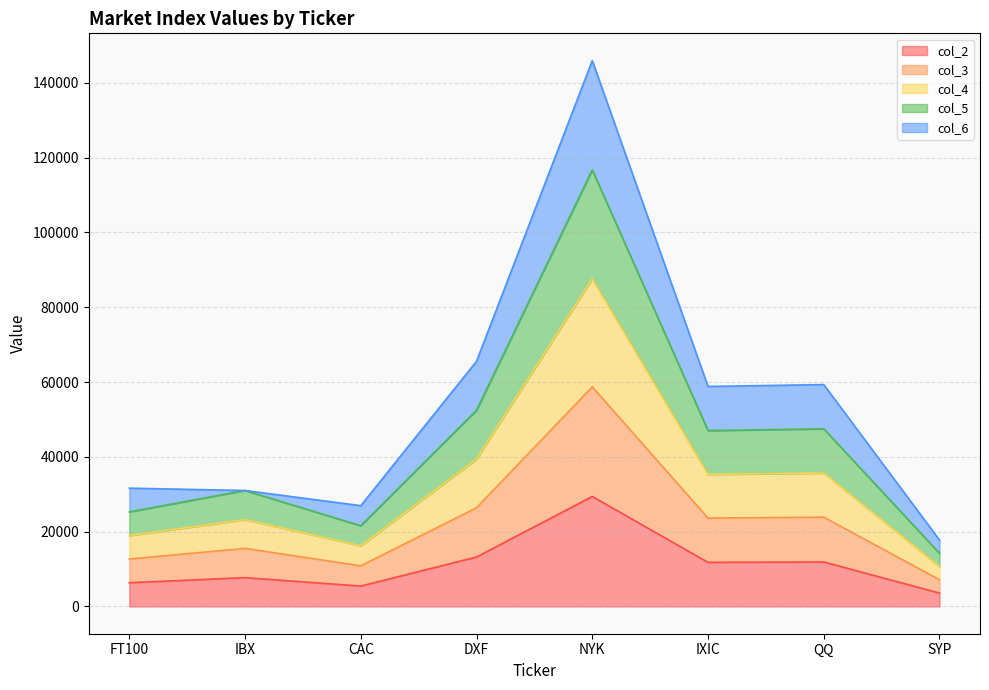

What is the total value across all series at IXIC?

58812.2